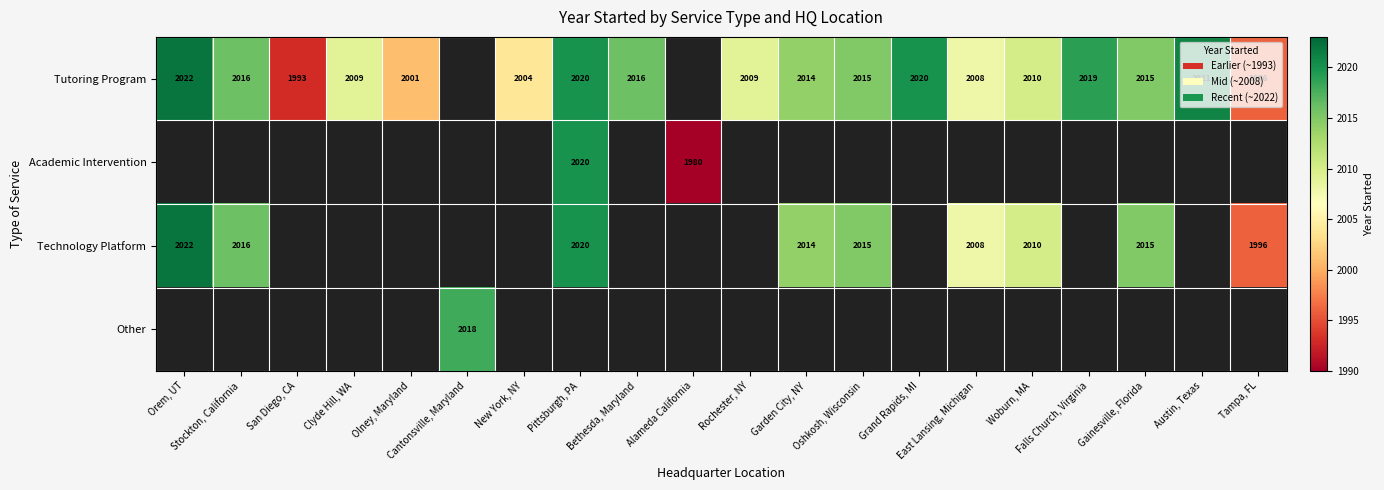

How many values in Tutoring Program are above zero?

18